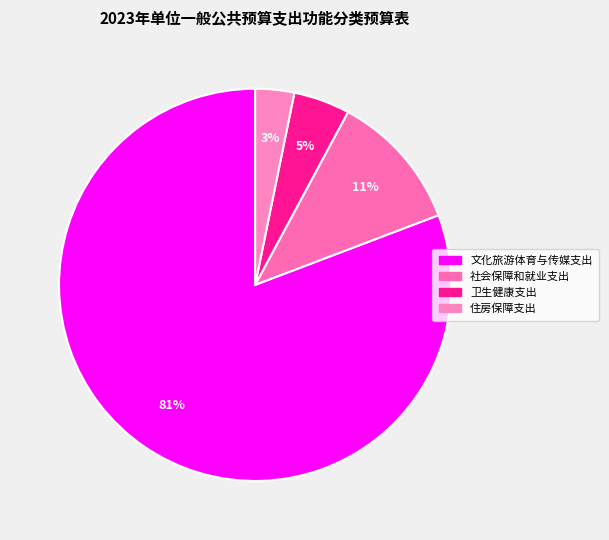

The 文化旅游体育与传媒支出 slice represents 81% of the pie. True or false?

True